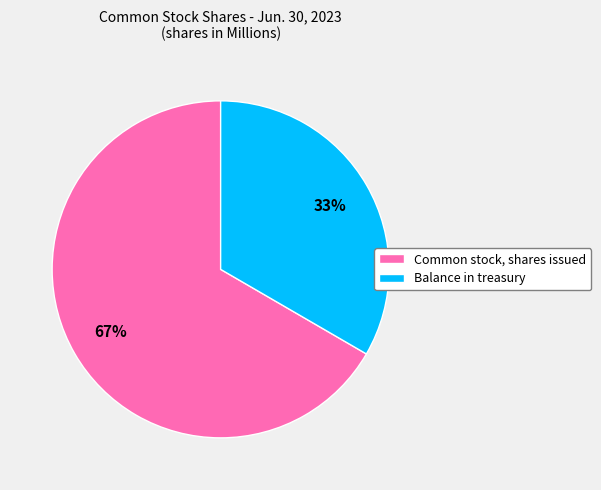

Is Balance in treasury the majority of the pie?

No